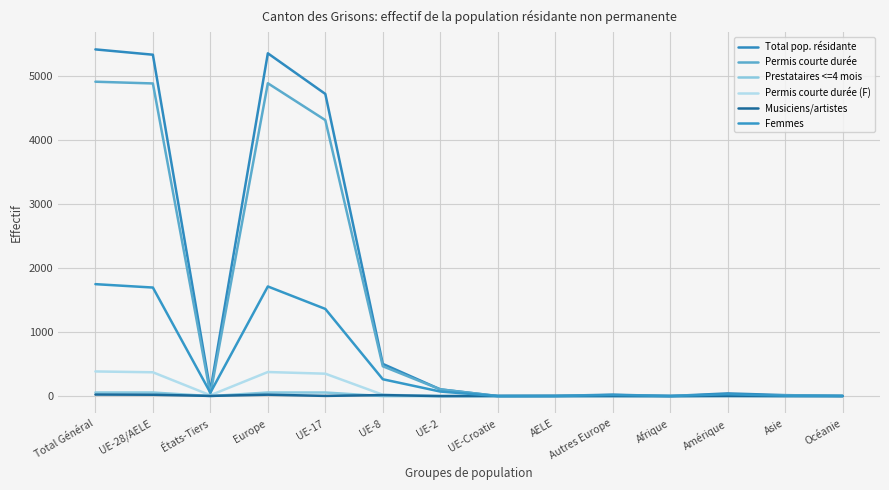

Does the chart have visible grid lines?

Yes